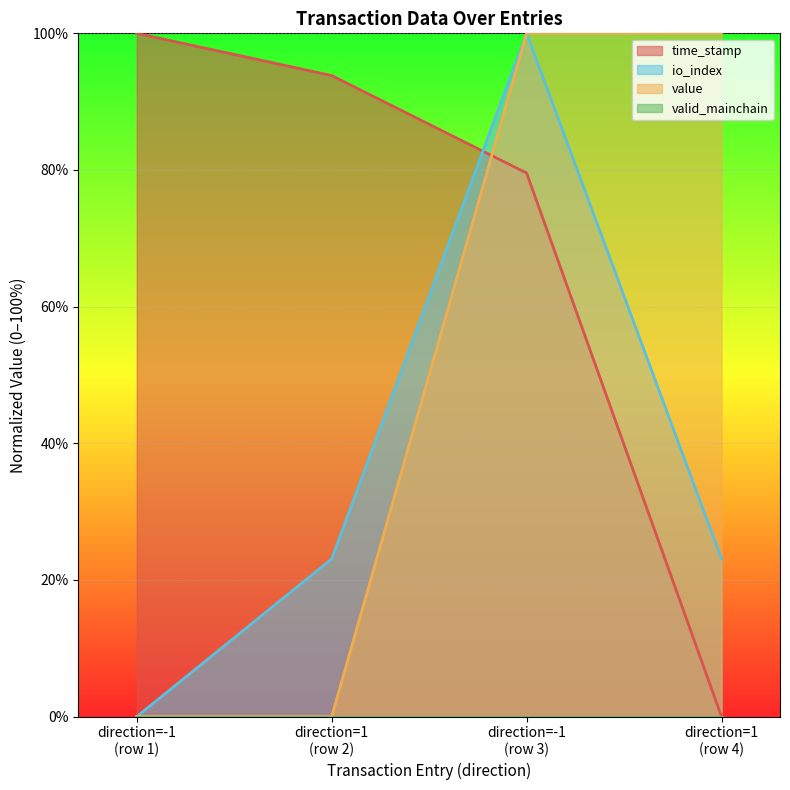

True or false: time_stamp and io_index intersect in this chart.

True